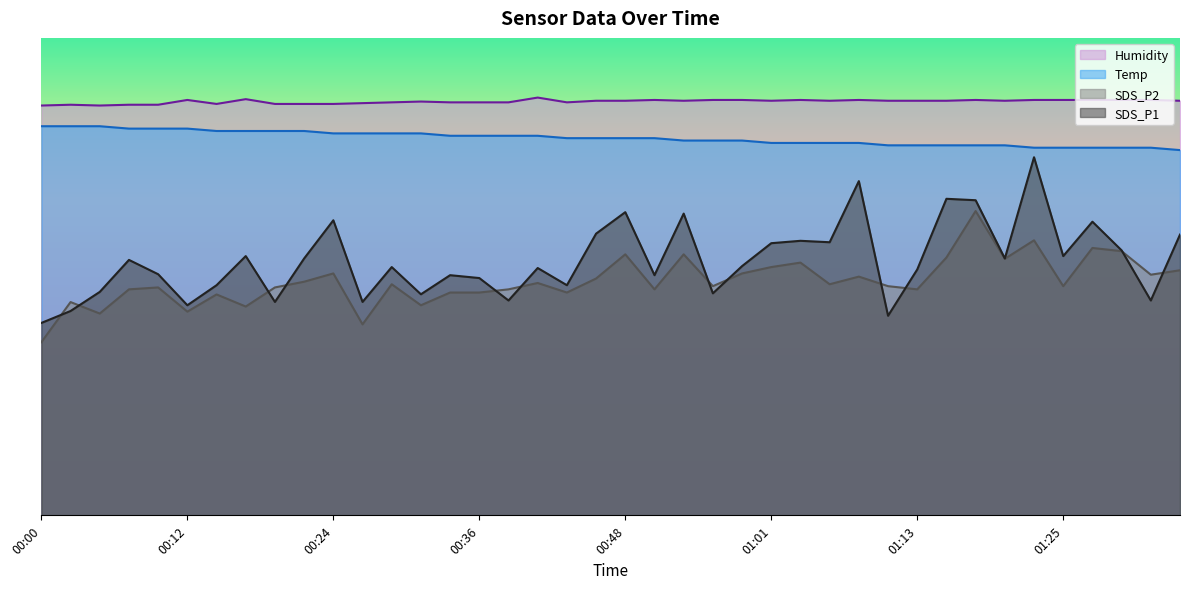

Reading left to right, what are all the values shown in this chart?

SDS_P1: 00:00=24.2	00:02=25.7	00:05=28.1	00:07=32.1	00:09=30.3	00:12=26.4	00:14=28.9	00:17=32.6	00:19=26.8	00:22=32.3	00:24=37.1	00:26=26.8	00:29=31.2	00:31=27.8	00:34=30.2	00:36=29.8	00:39=27.0	00:41=31.1	00:43=28.9	00:46=35.4	00:48=38.1	00:51=30.2	00:53=37.9	00:56=27.9	00:58=31.3	01:01=34.2	01:03=34.5	01:05=34.3	01:08=42.0	01:10=25.1	01:13=30.9	01:15=39.8	01:18=39.6	01:20=32.3	01:22=45.0	01:25=32.6	01:27=36.9	01:30=33.3	01:32=27.0	01:35=35.3
SDS_P2: 00:00=21.8	00:02=26.8	00:05=25.4	00:07=28.4	00:09=28.6	00:12=25.6	00:14=27.8	00:17=26.2	00:19=28.6	00:22=29.4	00:24=30.4	00:26=24.0	00:29=29.0	00:31=26.4	00:34=28.0	00:36=28.0	00:39=28.4	00:41=29.2	00:43=28.0	00:46=29.8	00:48=32.8	00:51=28.4	00:53=32.8	00:56=28.8	00:58=30.4	01:01=31.2	01:03=31.8	01:05=29.0	01:08=30.0	01:10=28.8	01:13=28.4	01:15=32.4	01:18=38.2	01:20=32.2	01:22=34.6	01:25=28.8	01:27=33.6	01:30=33.2	01:32=30.2	01:35=30.8
Temp: 00:00=48.9	00:02=48.9	00:05=48.9	00:07=48.6	00:09=48.6	00:12=48.6	00:14=48.3	00:17=48.3	00:19=48.3	00:22=48.3	00:24=48.0	00:26=48.0	00:29=48.0	00:31=48.0	00:34=47.7	00:36=47.7	00:39=47.7	00:41=47.7	00:43=47.4	00:46=47.4	00:48=47.4	00:51=47.4	00:53=47.1	00:56=47.1	00:58=47.1	01:01=46.8	01:03=46.8	01:05=46.8	01:08=46.8	01:10=46.5	01:13=46.5	01:15=46.5	01:18=46.5	01:20=46.5	01:22=46.2	01:25=46.2	01:27=46.2	01:30=46.2	01:32=46.2	01:35=45.9
Humidity: 00:00=51.5	00:02=51.6	00:05=51.5	00:07=51.6	00:09=51.6	00:12=52.2	00:14=51.7	00:17=52.3	00:19=51.7	00:22=51.7	00:24=51.7	00:26=51.8	00:29=51.9	00:31=52.0	00:34=51.9	00:36=51.9	00:39=51.9	00:41=52.5	00:43=51.9	00:46=52.1	00:48=52.1	00:51=52.2	00:53=52.1	00:56=52.2	00:58=52.2	01:01=52.1	01:03=52.2	01:05=52.1	01:08=52.2	01:10=52.1	01:13=52.1	01:15=52.1	01:18=52.2	01:20=52.1	01:22=52.2	01:25=52.2	01:27=52.2	01:30=52.2	01:32=52.2	01:35=52.1